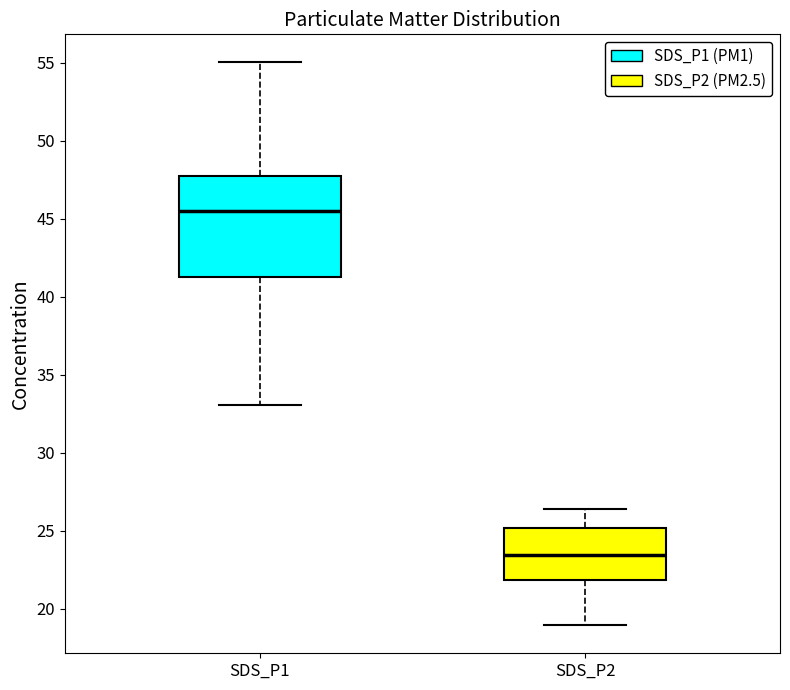

Which box's median line is the highest?

SDS_P1